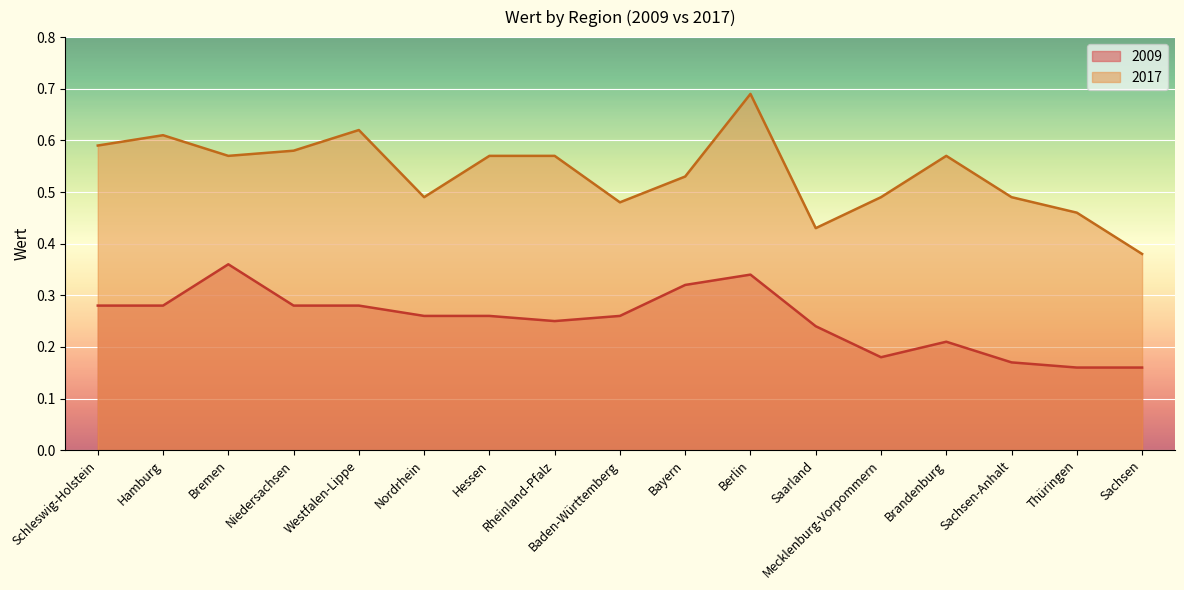

True or false: 2009 and 2017 cross at least once.

False